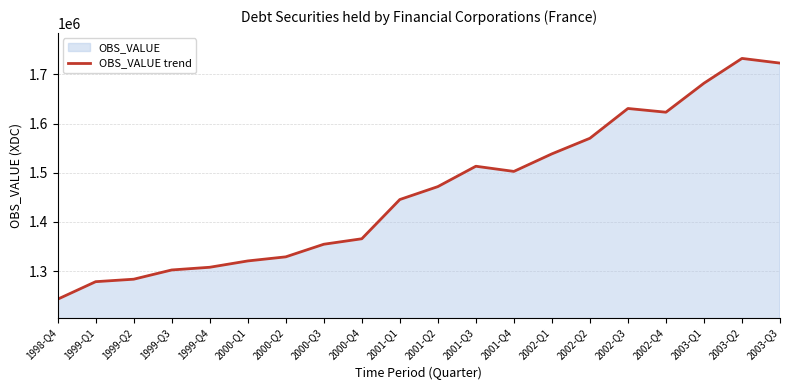

At which category does the chart reach its peak across all series?

2003-Q2